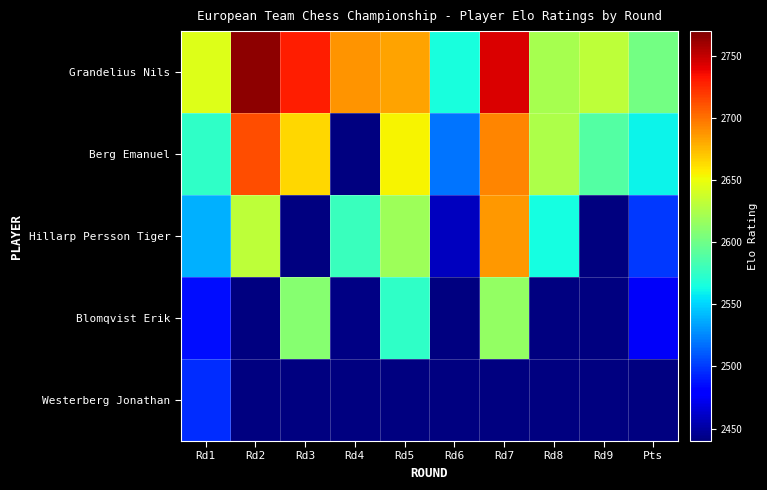

What is the spread (max minus min) of values at Rd6?

107.0